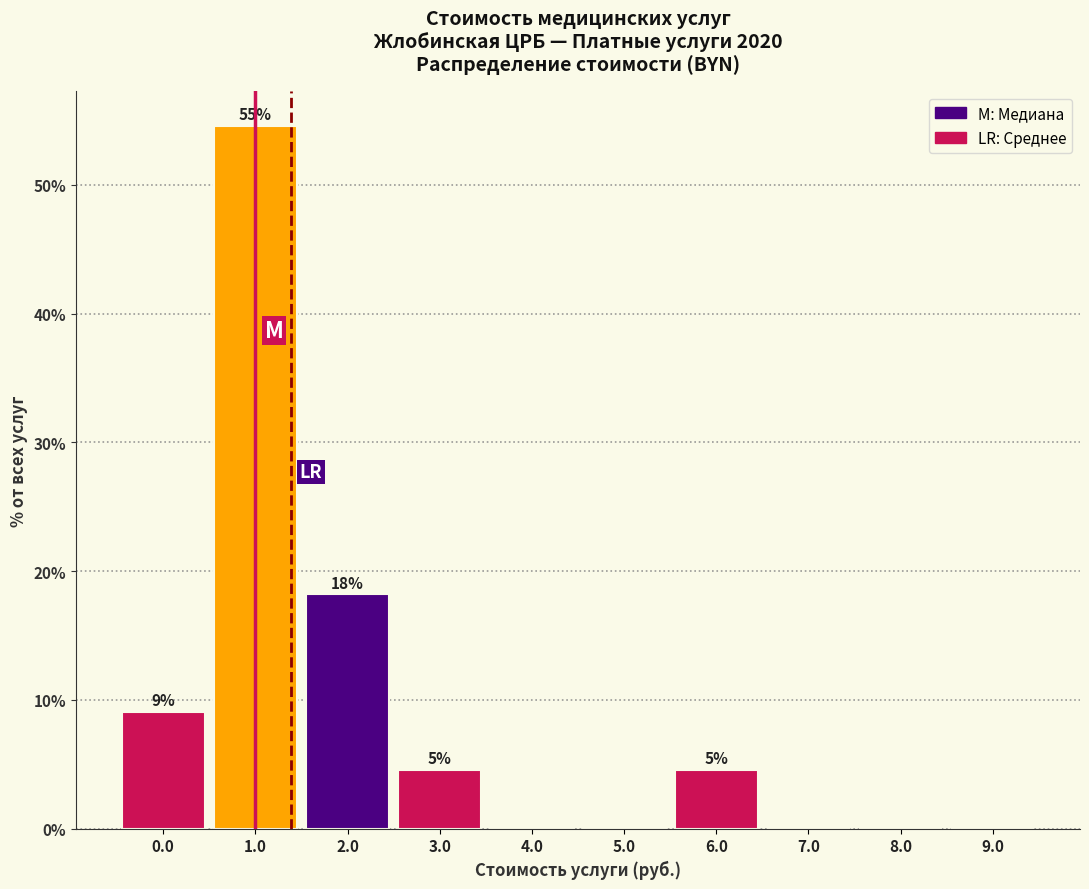

Are the bars horizontal?

No